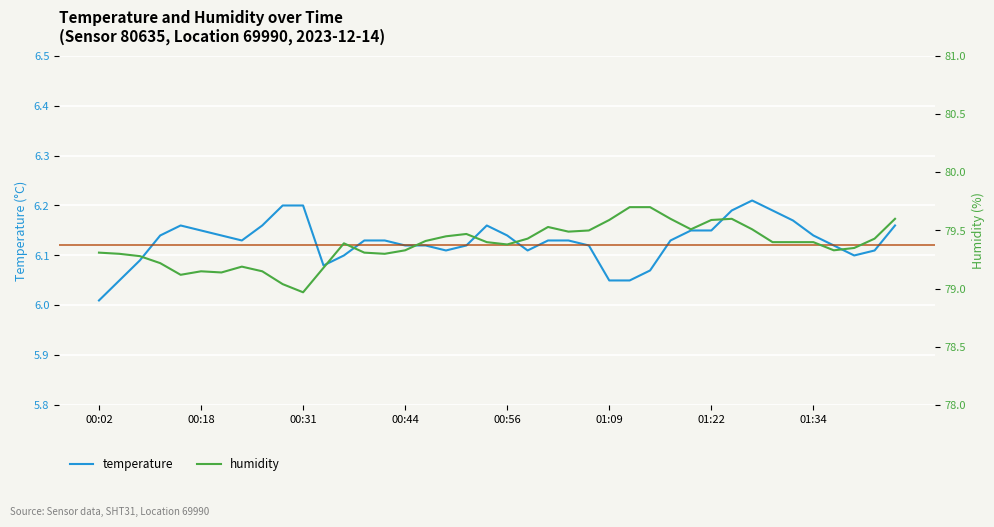

What is the difference between the maximum and minimum values in the humidity series?

0.7